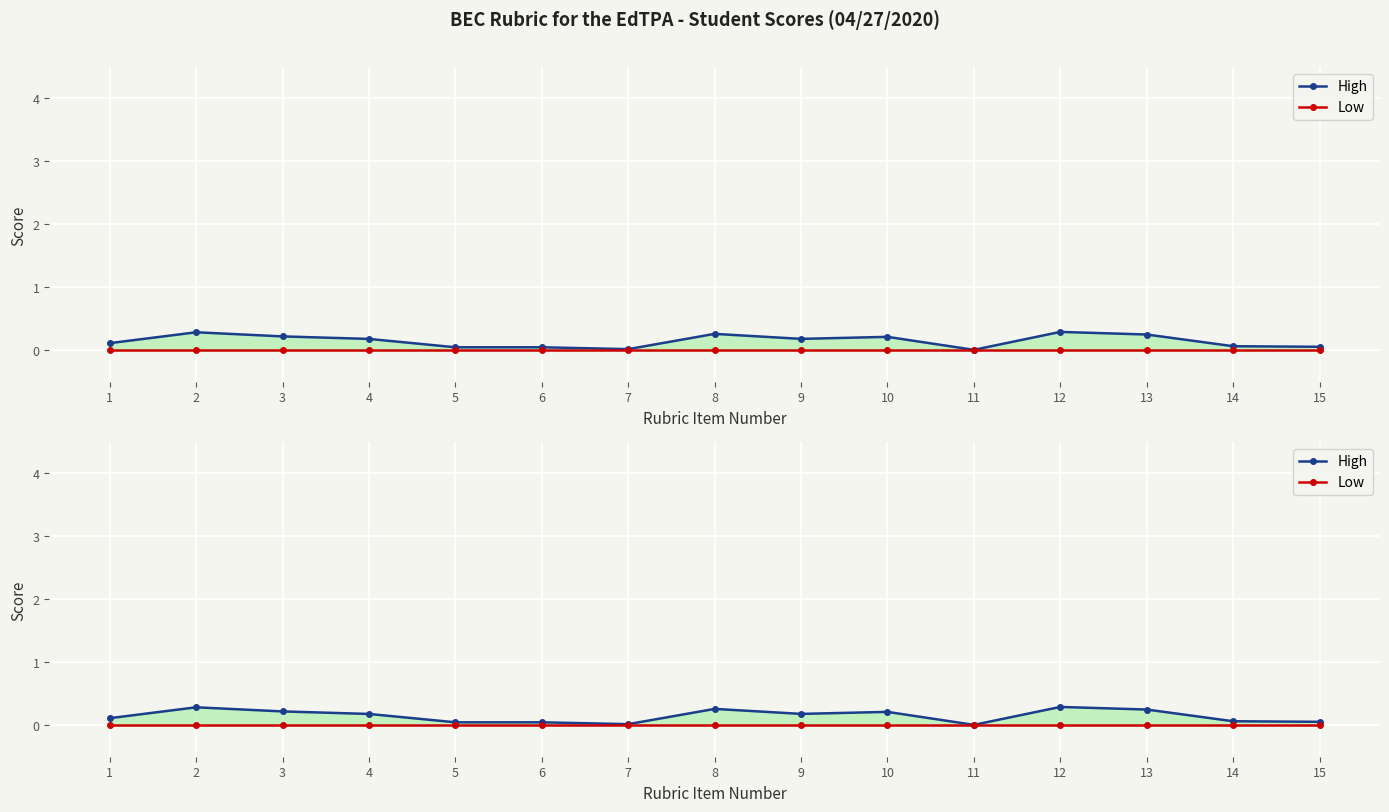

Which series has the largest total across all categories?

High